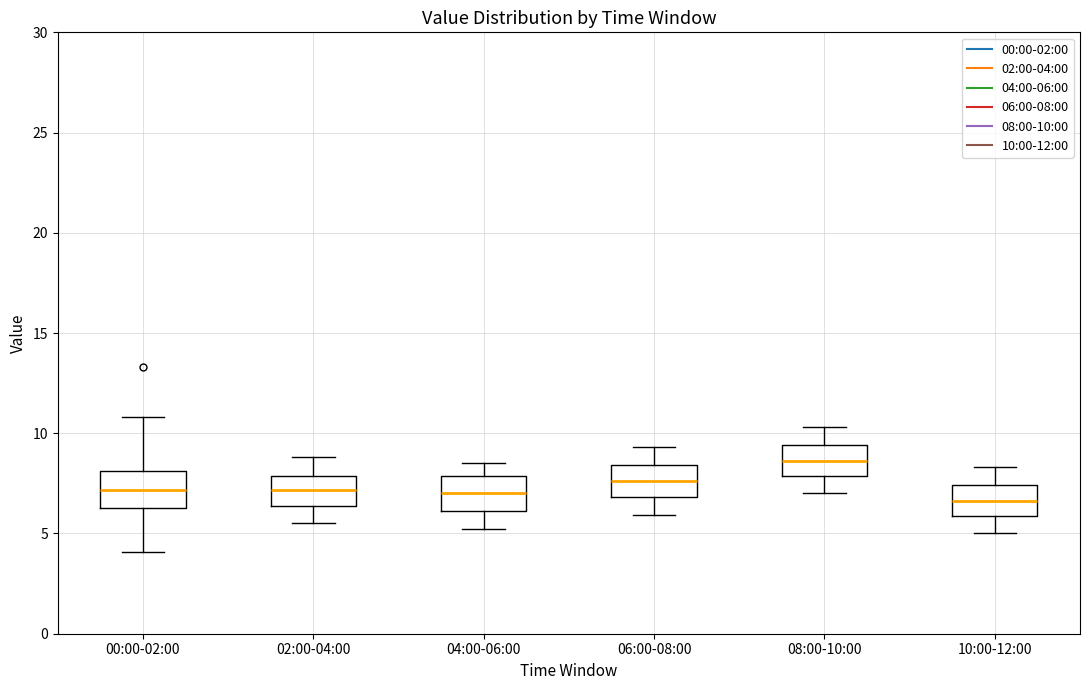

Reading left to right, transcribe this box plot: for each box, give where its median line is, the range the box spans, and where its two whiskers end, as read against the y-axis. The values are not printed on the chart, so give them approximately, as read against the axis.

00:00-02:00: median 7.0, box 6.5 to 8.0, whiskers 4.0 to 11.0
02:00-04:00: median 7.0, box 6.5 to 8.0, whiskers 5.5 to 9.0
04:00-06:00: median 7.0, box 6.0 to 8.0, whiskers 5.0 to 8.5
06:00-08:00: median 7.5, box 7.0 to 8.5, whiskers 6.0 to 9.5
08:00-10:00: median 8.5, box 8.0 to 9.5, whiskers 7.0 to 10.5
10:00-12:00: median 6.5, box 6.0 to 7.5, whiskers 5.0 to 8.5